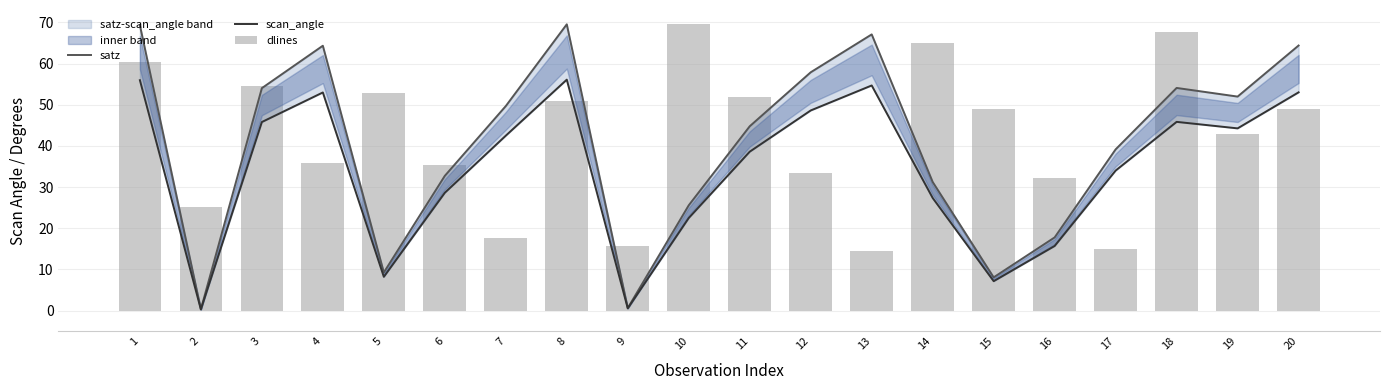

What is the difference between the highest and lowest values at 7?

32.0